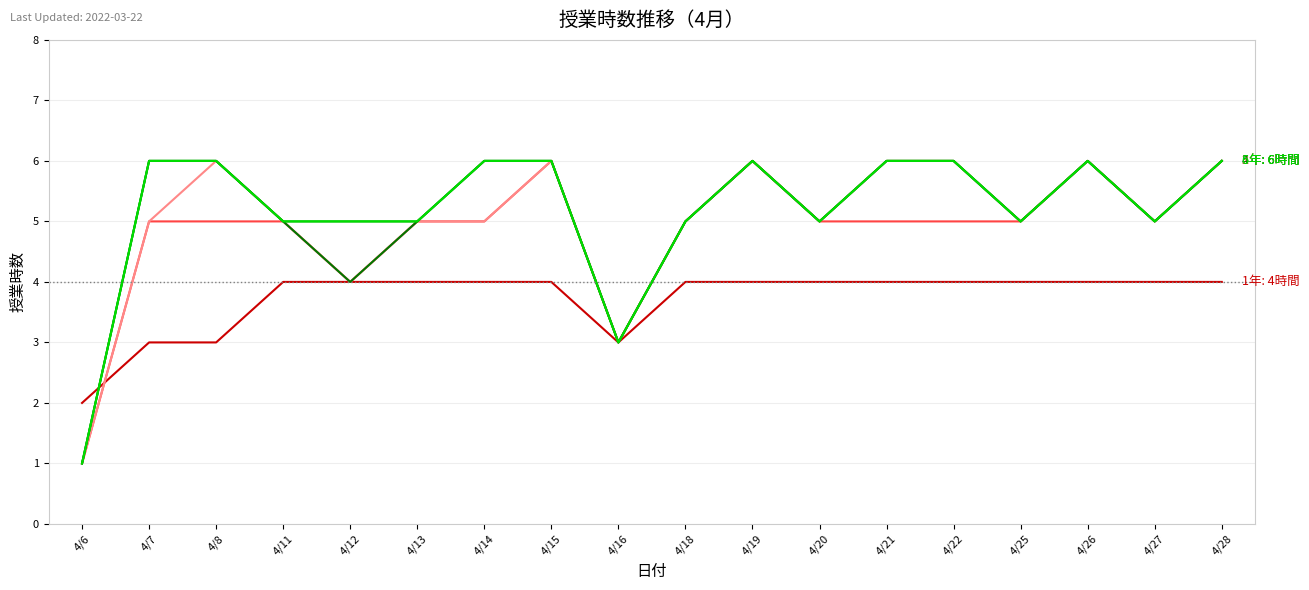

Reading left to right, list all the values displayed in this chart.

1年: 2	3	3	4	4	4	4	4	3	4	4	4	4	4	4	4	4	4
2年: 1	5	5	5	4	5	5	6	3	5	6	5	5	5	5	6	5	6
3年: 1	5	6	5	4	5	5	6	3	5	6	5	6	6	5	6	5	6
4年: 1	6	6	5	4	5	6	6	3	5	6	5	6	6	5	6	5	6
5年: 1	6	6	5	5	5	6	6	3	5	6	5	6	6	5	6	5	6
6年: 1	6	6	5	5	5	6	6	3	5	6	5	6	6	5	6	5	6